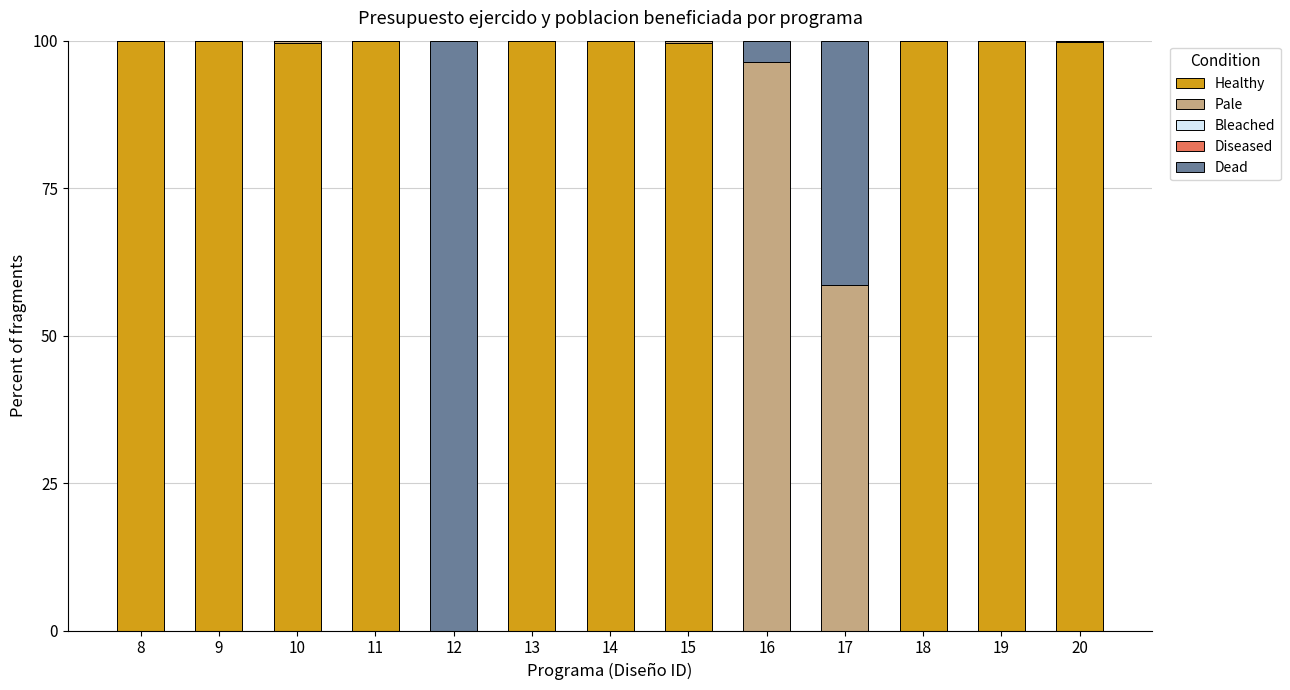

What is the sum of all Healthy values?

999.0